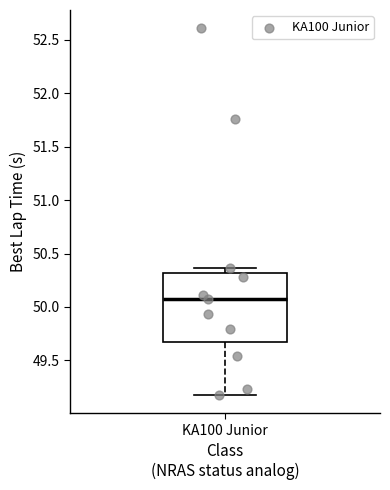

Transcribe this box plot: give where the median line is, the range the box spans, and where the two whiskers end, as read against the y-axis. The values are not printed on the chart, so give them approximately, as read against the axis.

median 50.10, box 49.65 to 50.30, whiskers 49.20 to 50.35